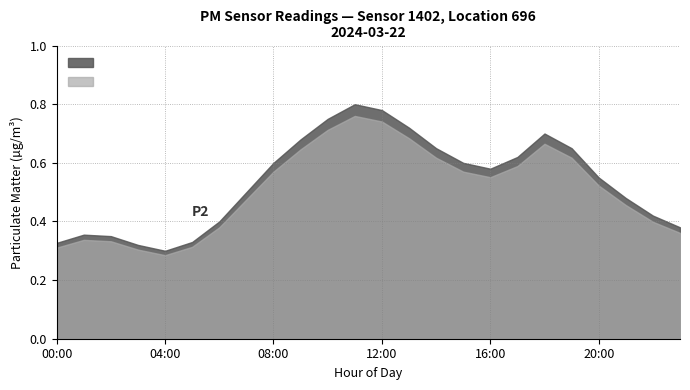

At how many categories does at least one series exceed 0?

24